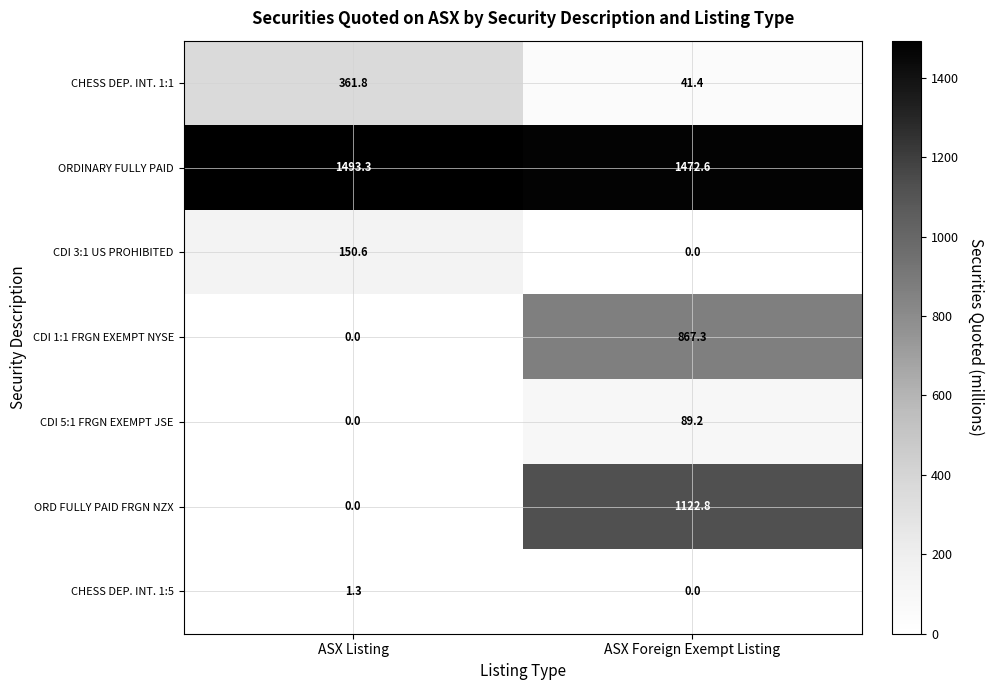

Where does the CHESS DEP. INT. 1:5 series first go above 1?

ASX Listing